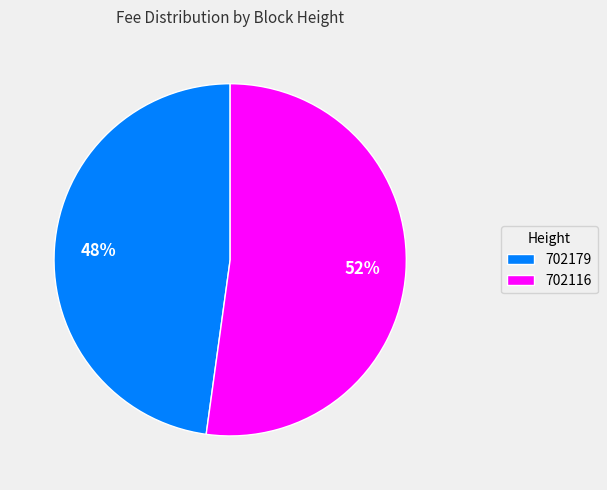

Which slice is the largest?

702116